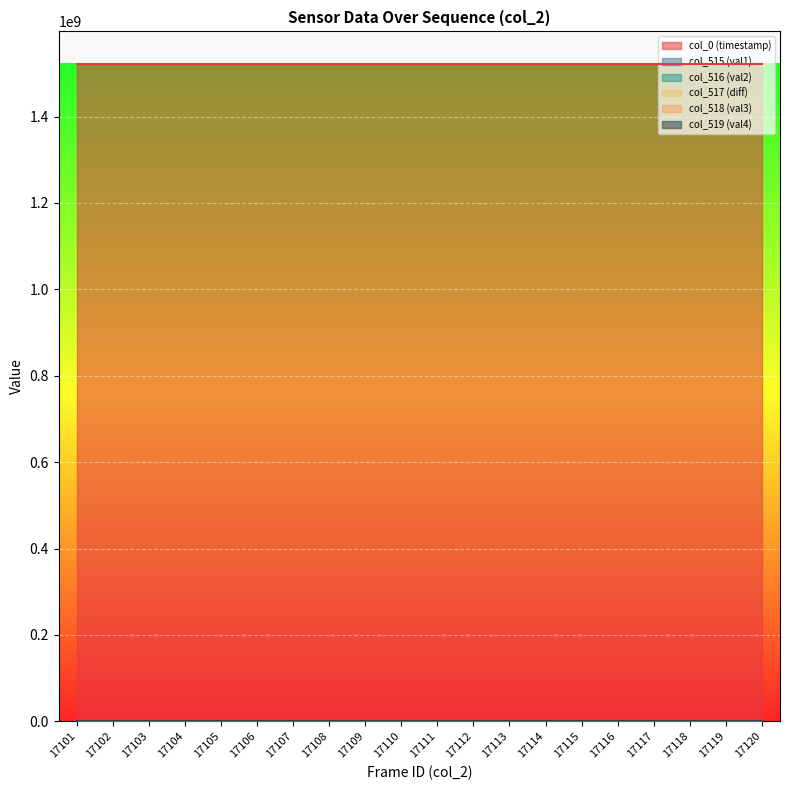

Between 17106 and 17112, which is larger?

17112